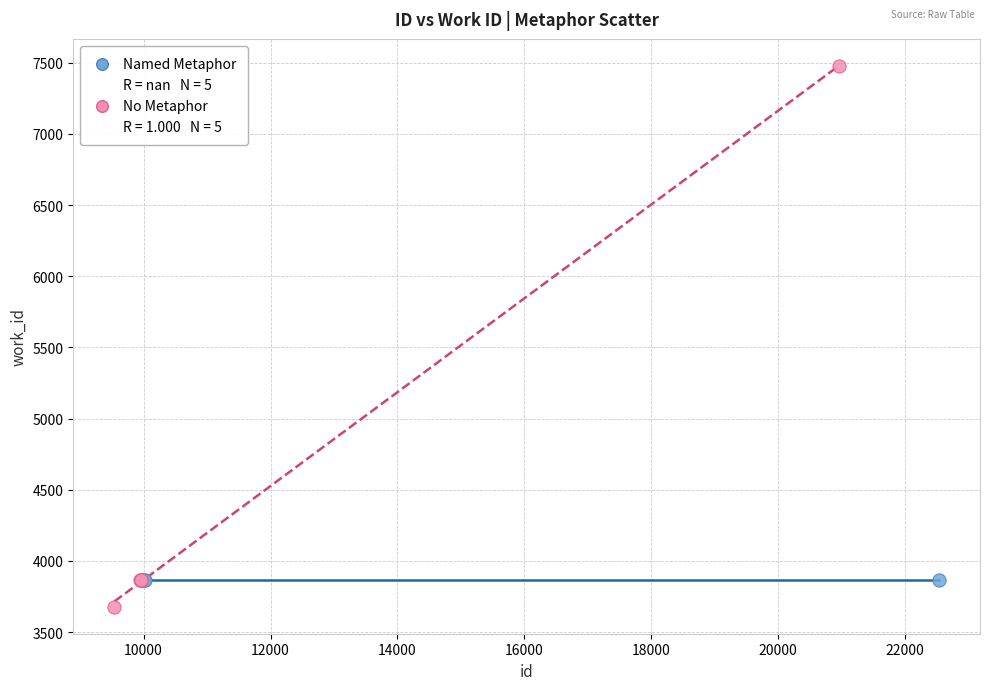

Which series contains the lowest Y value?

No Metaphor